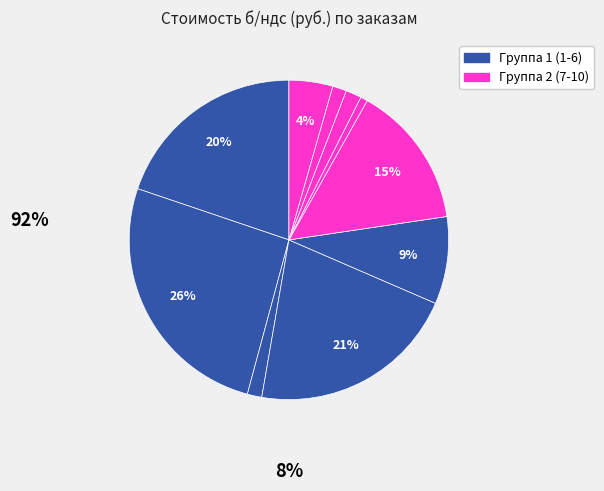

What is the smallest slice in the pie chart?

7